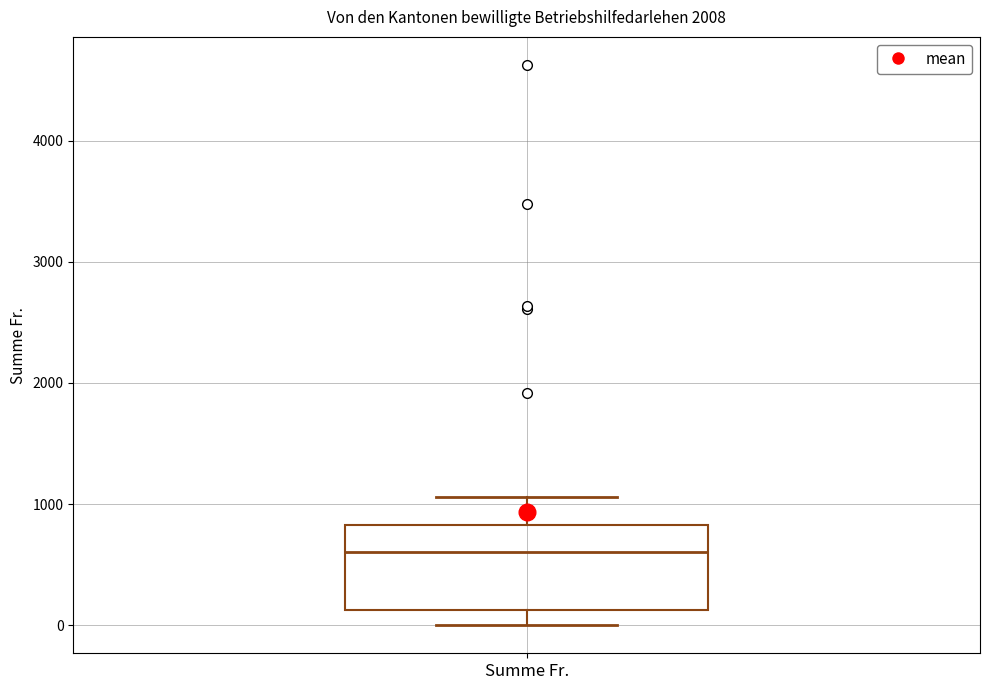

Read this box plot against the y-axis: the position of the median line, the range covered by the box, and the ends of both whiskers. The values are not printed on the chart, so give them approximately, as read against the axis.

median 600, box 100 to 800, whiskers 0 to 1100